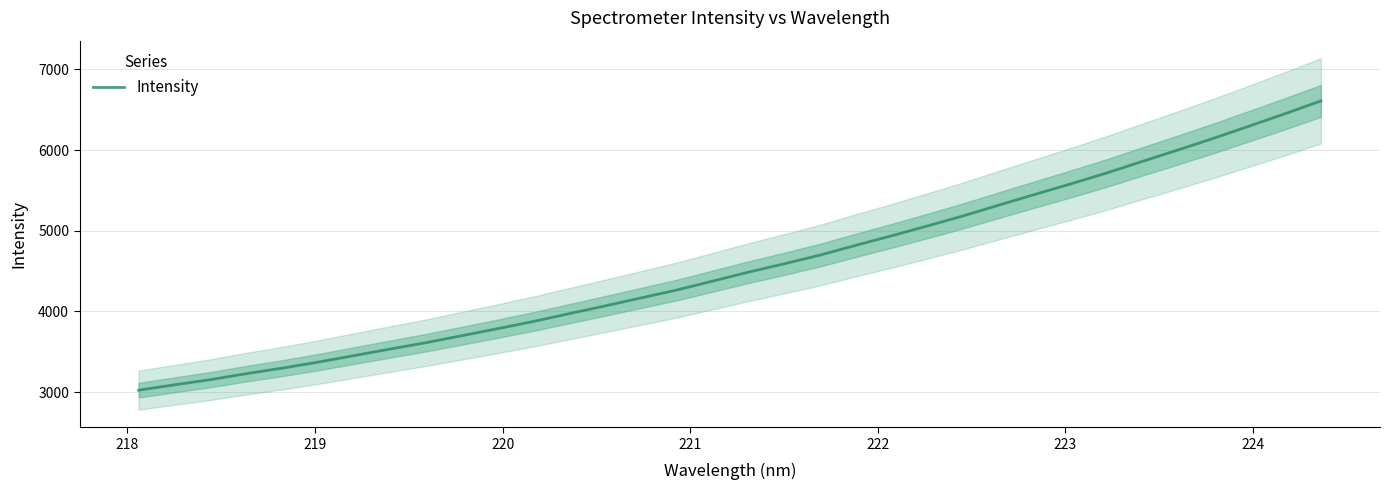

What is the highest value of the Intensity series?

6610.0